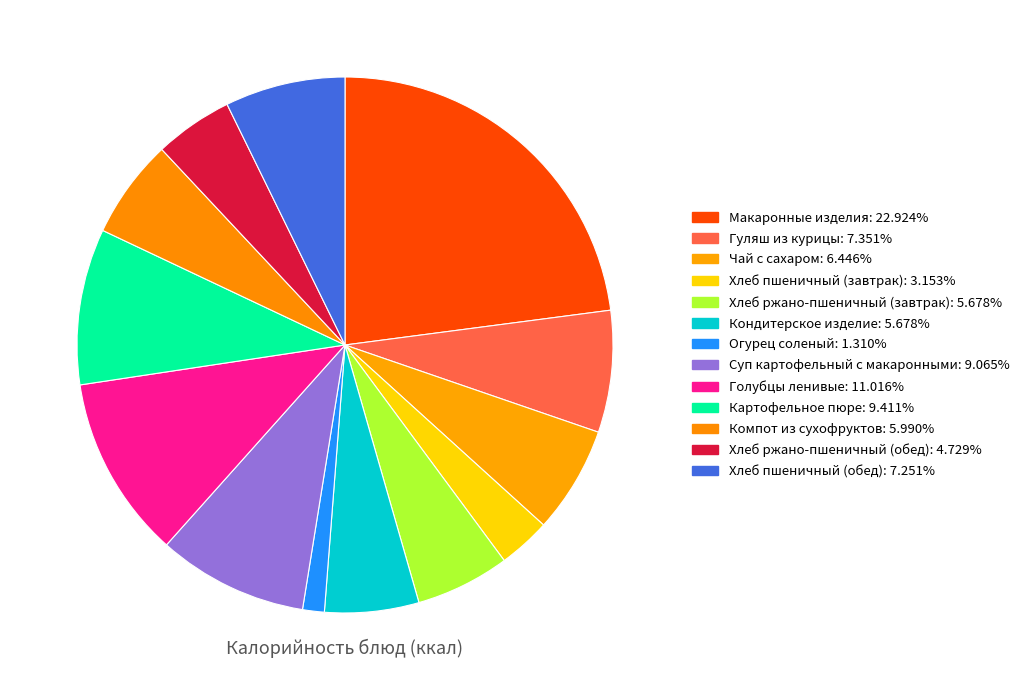

To the nearest percent, what is the combined percentage of Голубцы ленивые and Макаронные изделия?

34%